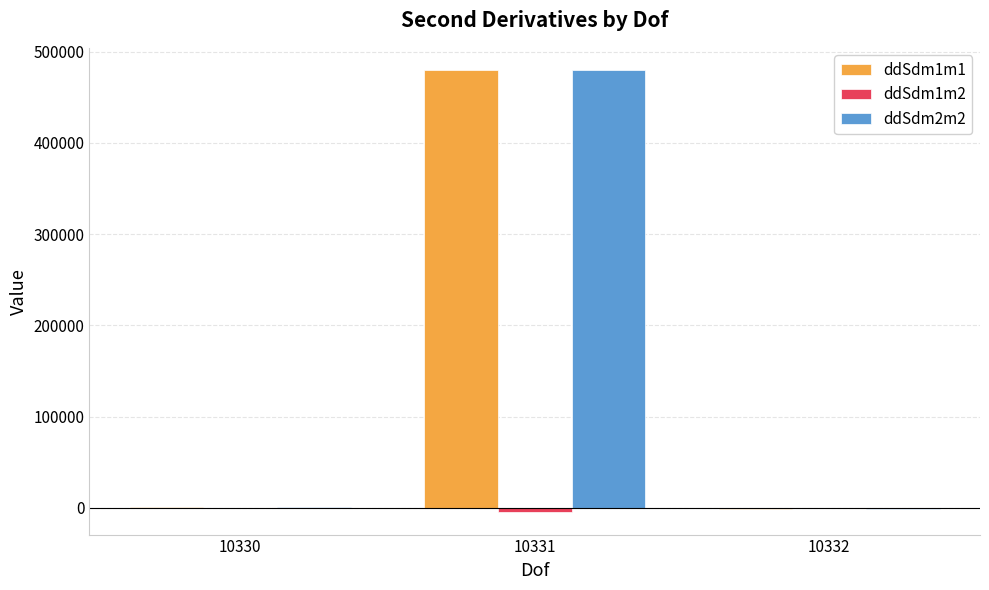

Which category has the highest value across all series?

10331